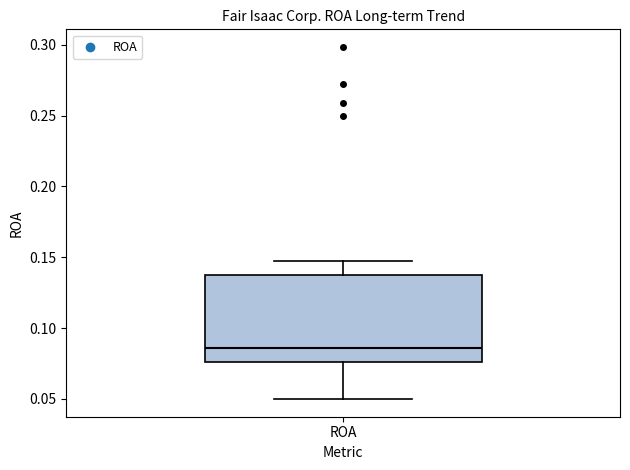

Where does the median line of the box for ROA sit on the y-axis? The values are not printed on the chart, so give them approximately, as read against the axis.

0.085